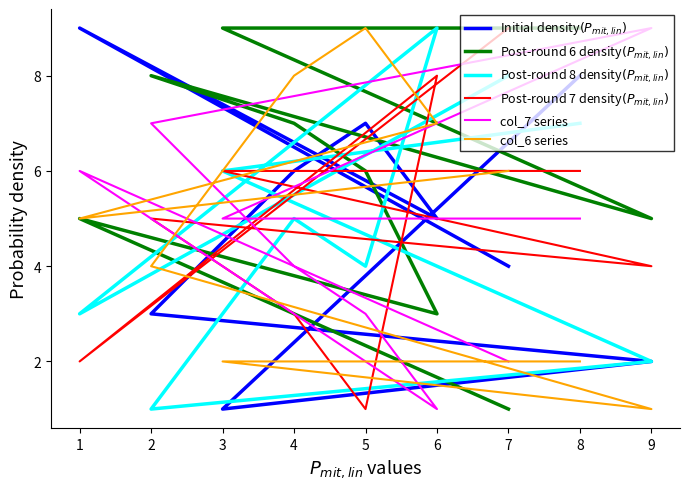

What is the average value of the col_7 series series?

5